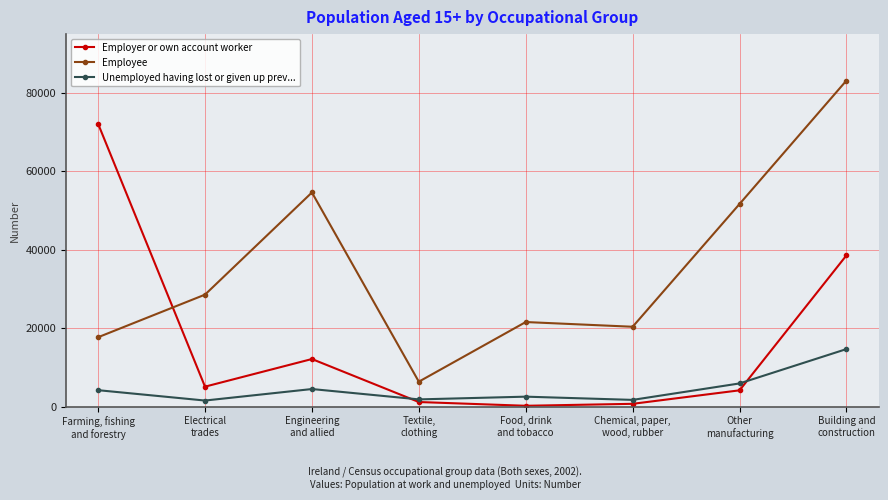

What is the label of the 7th point from the right?

Electrical
trades